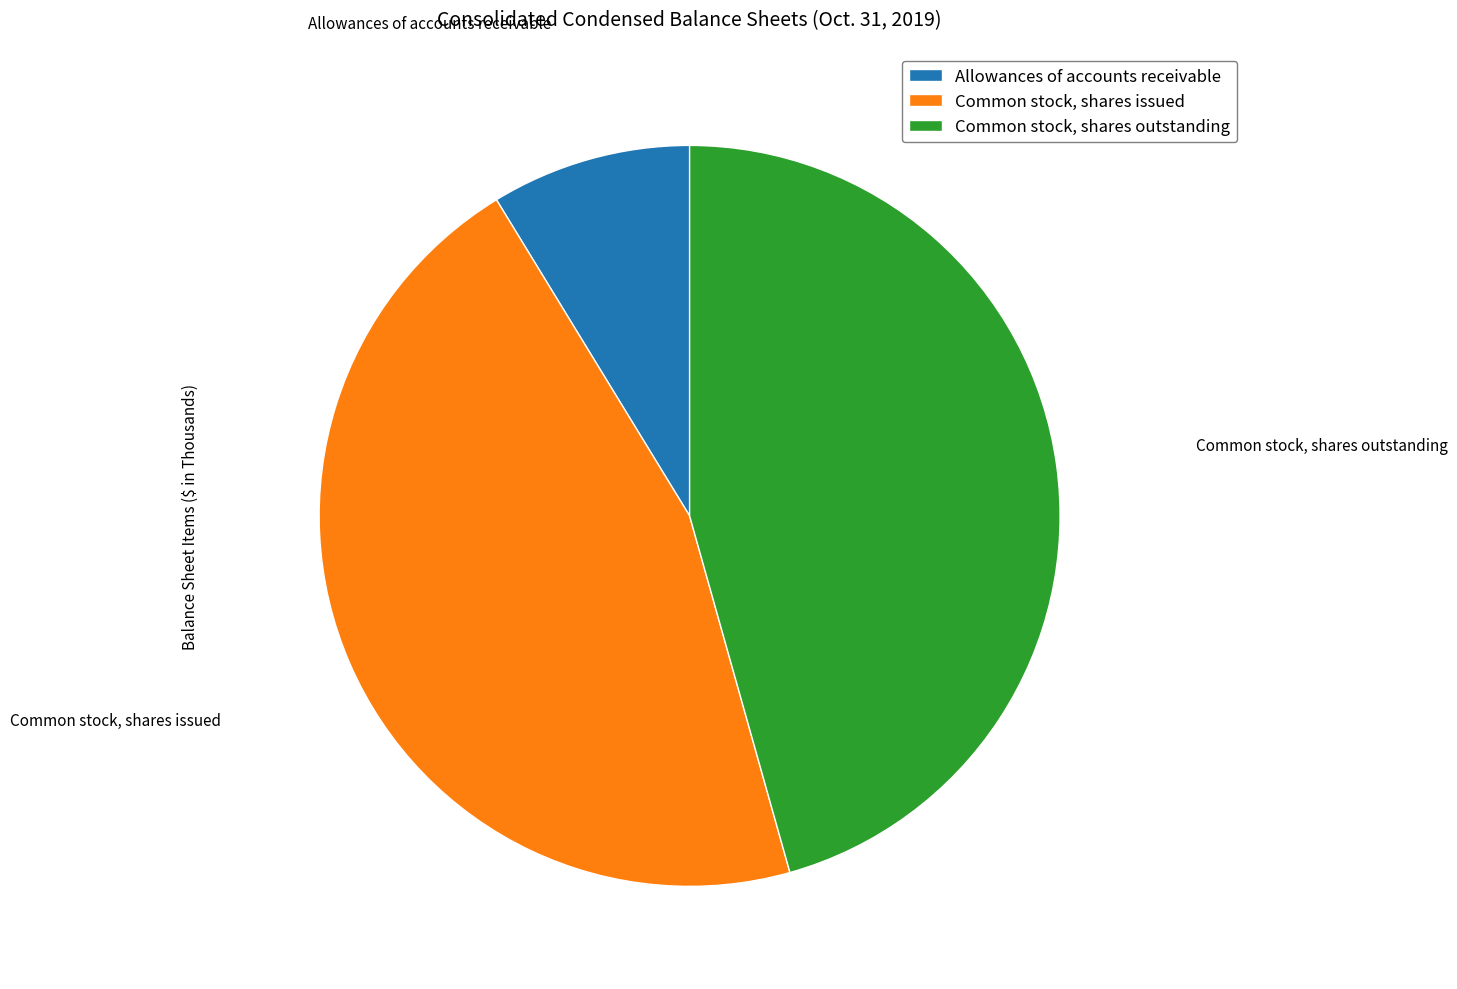

Do Allowances of accounts receivable and Common stock, shares issued together represent more than half of the pie?

Yes